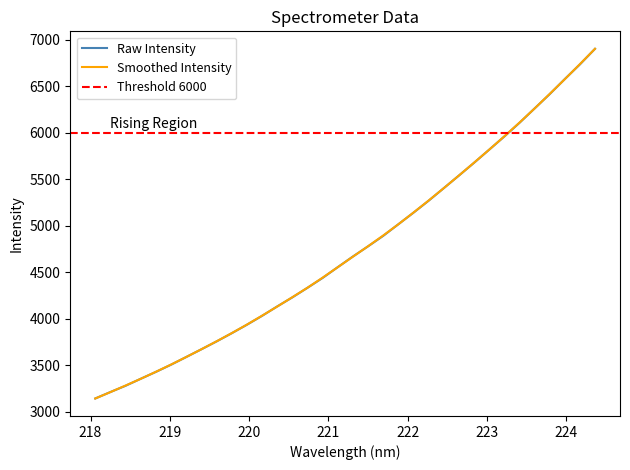

Reading left to right, transcribe all the data shown in this chart.

3142.3	3211.7	3278.9	3354.3	3428.3	3505.5	3588.1	3671.2	3755.6	3843.7	3934.9	4030.2	4131.7	4229.1	4332.2	4438.1	4554.2	4668.7	4778.0	4890.4	5015.2	5139.8	5268.3	5403.3	5538.7	5675.9	5816.9	5958.4	6105.2	6259.9	6413.9	6576.6	6734.0	6902.1